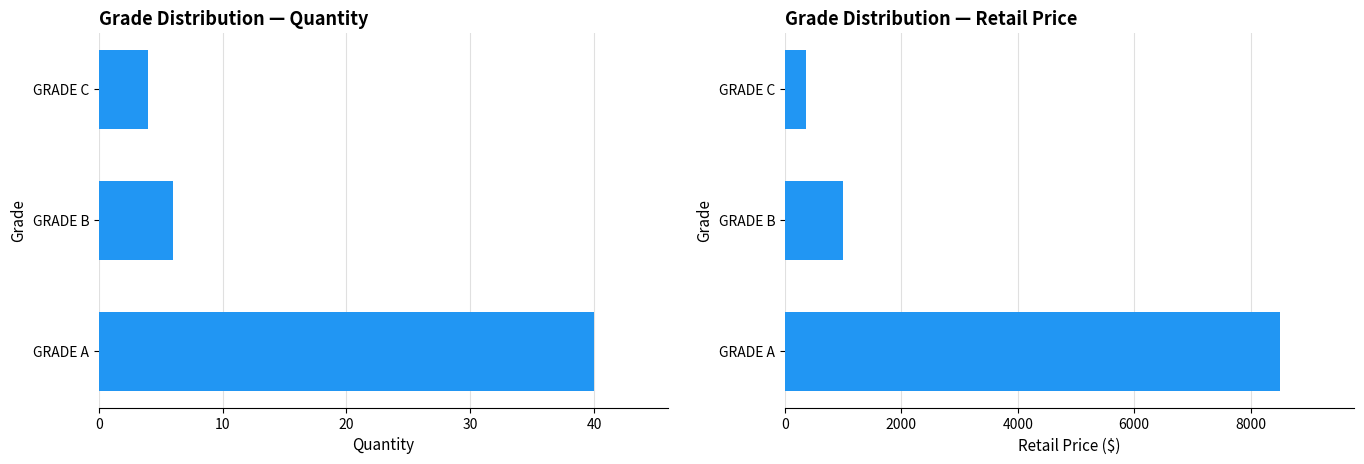

Which series changed the most between GRADE B and GRADE C?

RetailPrice